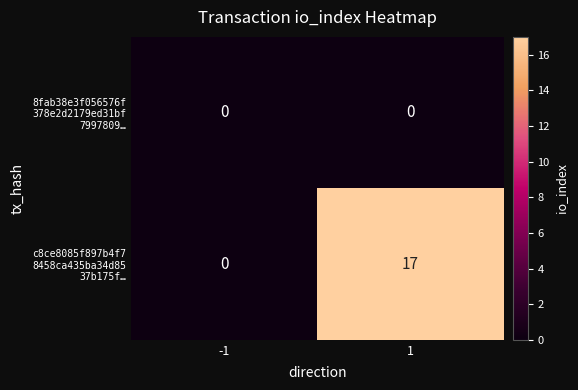

What is the total value across all series at 1?

17